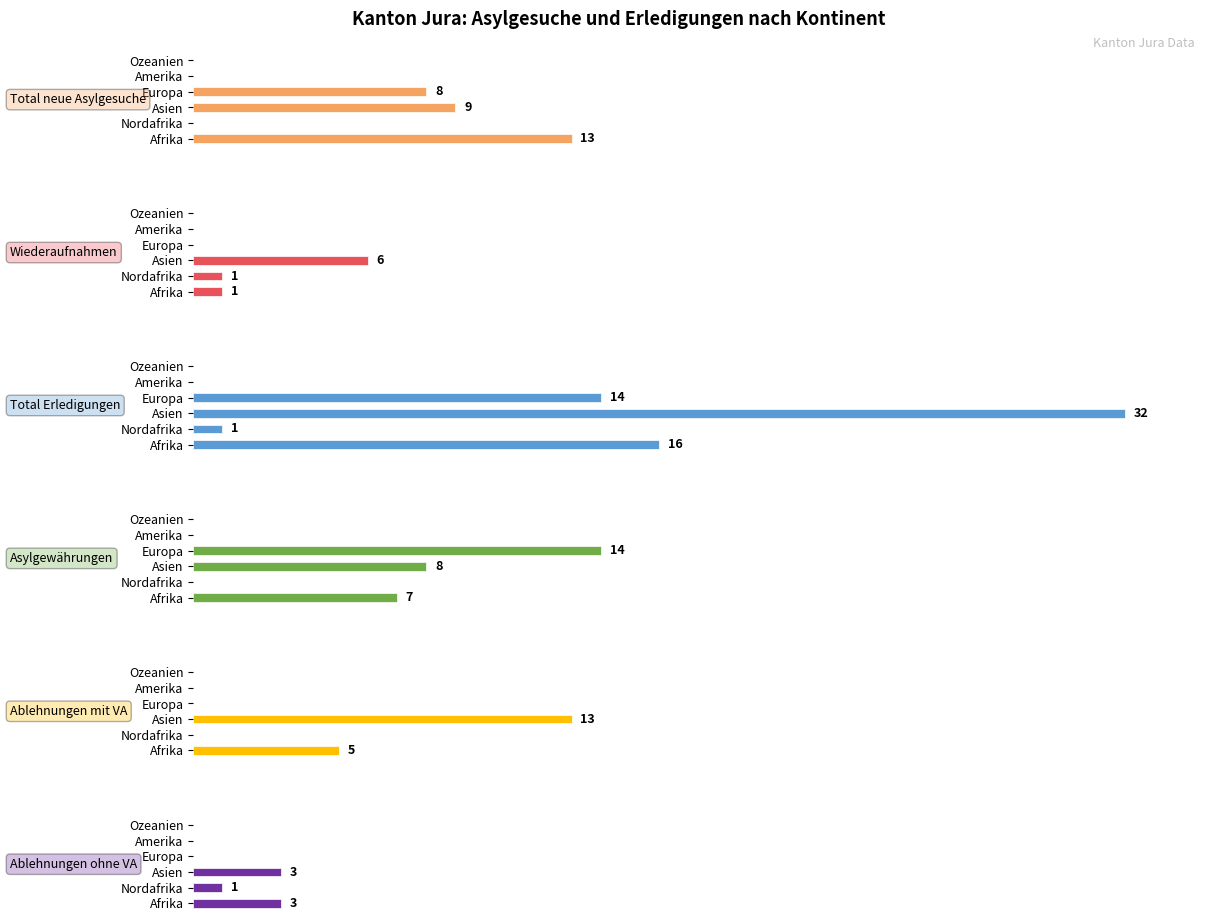

True or false: Ablehnungen mit VA has a value of 2 at Afrika.

False